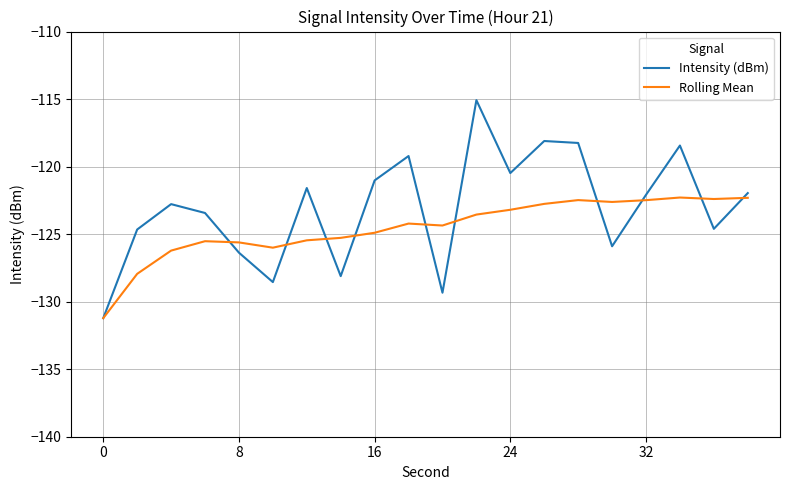

What are all the series names shown in the legend?

Intensity (dBm), Rolling Mean